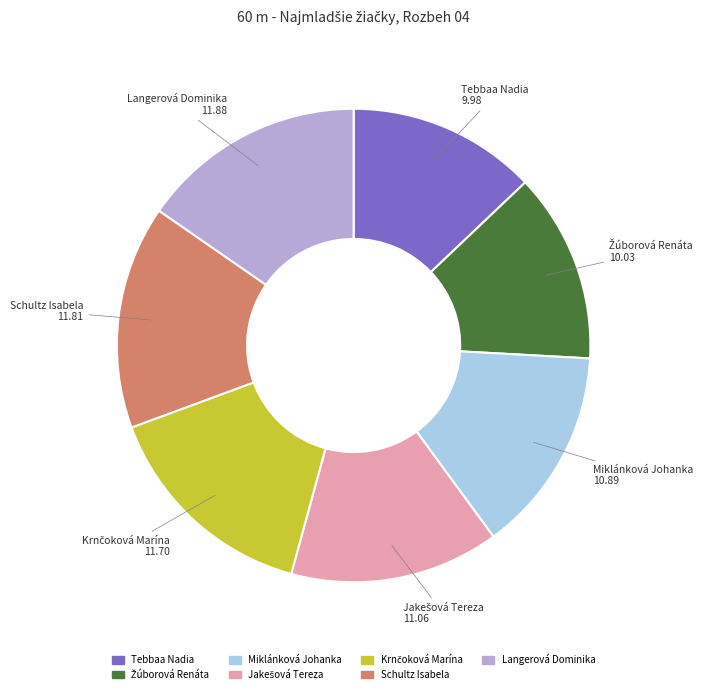

Do Langerová Dominika and Tebbaa Nadia together represent more than half of the pie?

No